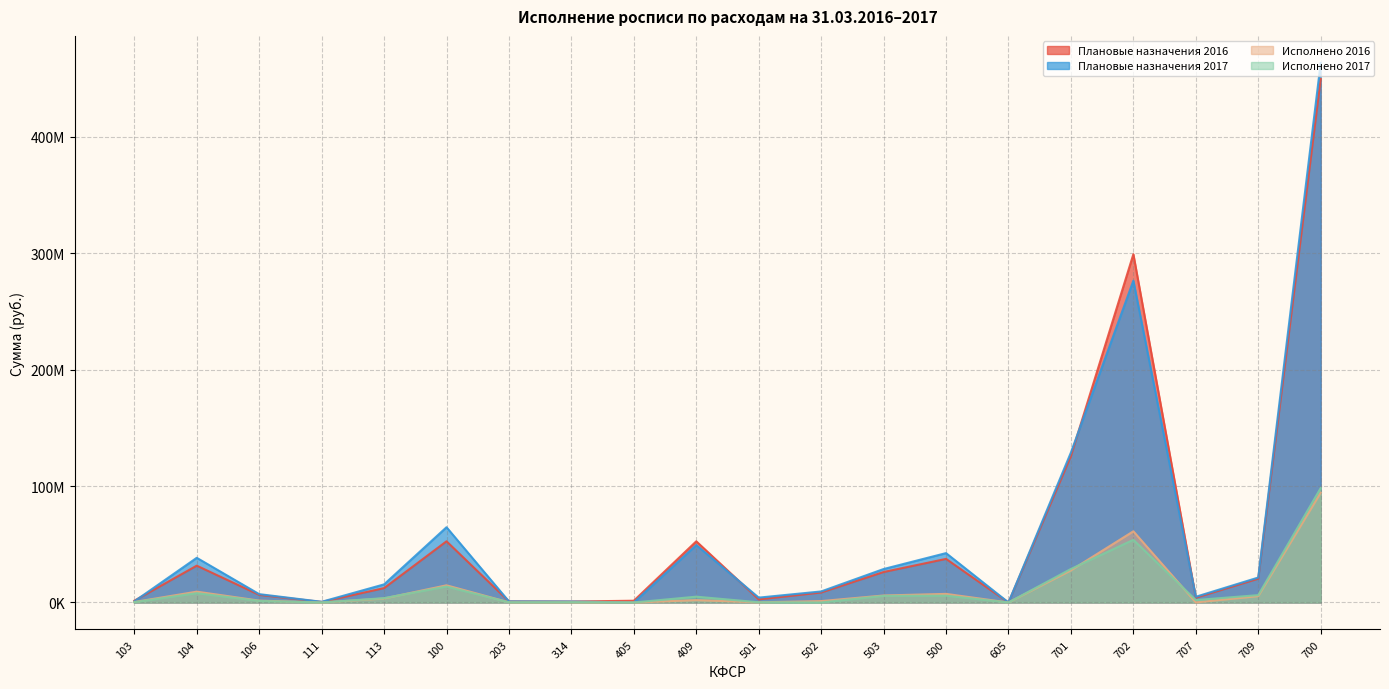

What is the sum of all Исполнено 2017 values?

233552601.8